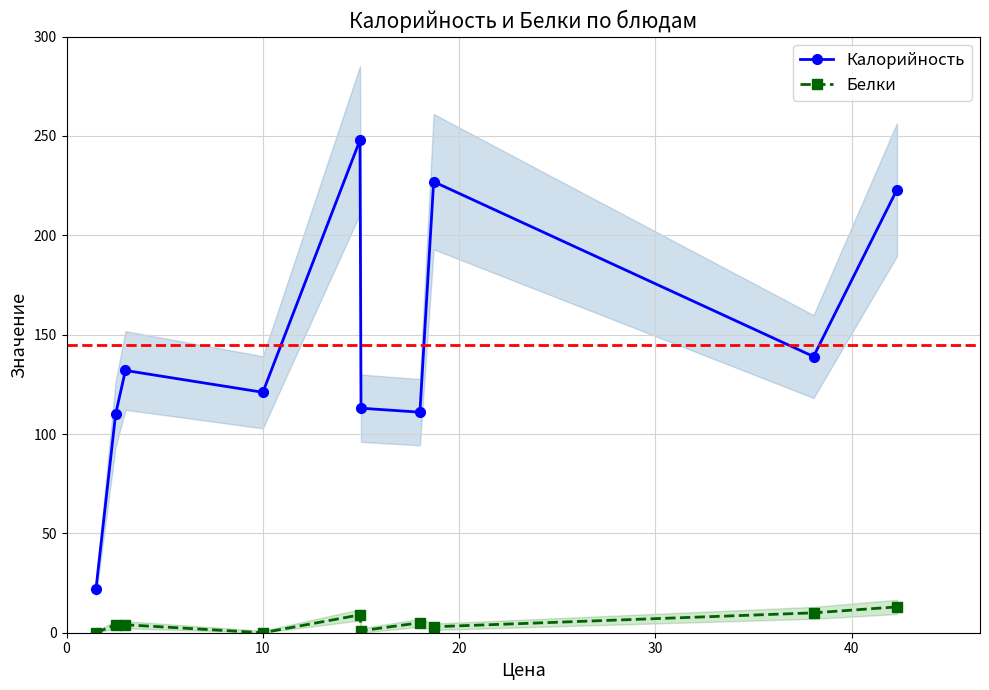

How many interior local peaks does the Калорийность series have?

3